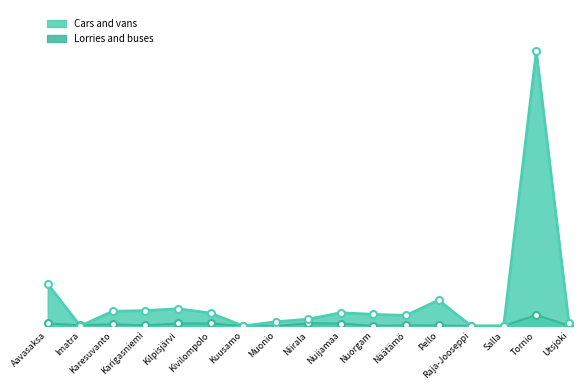

Which series has the largest range (max minus min)?

Cars and vans